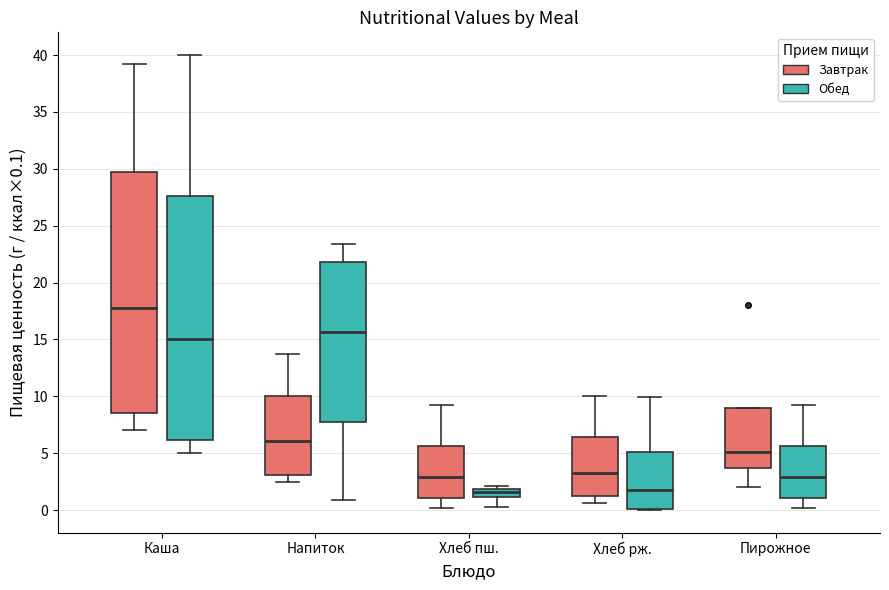

Reading left to right, transcribe this box plot: for each box, give where its median line is, the range the box spans, and where its two whiskers end, as read against the y-axis. The values are not printed on the chart, so give them approximately, as read against the axis.

Каша (Завтрак): median 18.0, box 8.5 to 30.0, whiskers 7.0 to 39.0
Каша (Обед): median 15.0, box 6.0 to 27.5, whiskers 5.0 to 40.0
Напиток (Завтрак): median 6.0, box 3.0 to 10.0, whiskers 2.5 to 13.5
Напиток (Обед): median 15.5, box 8.0 to 22.0, whiskers 1.0 to 23.5
Хлеб пш. (Завтрак): median 3.0, box 1.0 to 5.5, whiskers 0.0 to 9.0
Хлеб пш. (Обед): median 1.5, box 1.0 to 2.0, whiskers 0.5 to 2.0 (just above the box's upper edge)
Хлеб рж. (Завтрак): median 3.5, box 1.0 to 6.5, whiskers 0.5 to 10.0
Хлеб рж. (Обед): median 2.0, box 0.0 to 5.0, whiskers 0.0 to 10.0
Пирожное (Завтрак): median 5.0, box 3.5 to 9.0, whiskers 2.0 to 9.0
Пирожное (Обед): median 3.0, box 1.0 to 5.5, whiskers 0.0 to 9.0